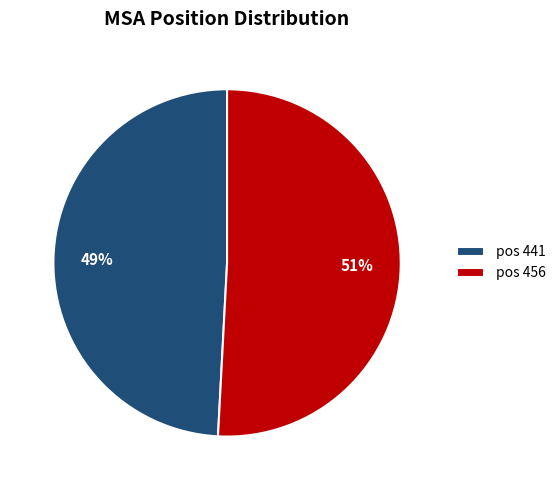

To the nearest percent, what is the average slice percentage?

50%